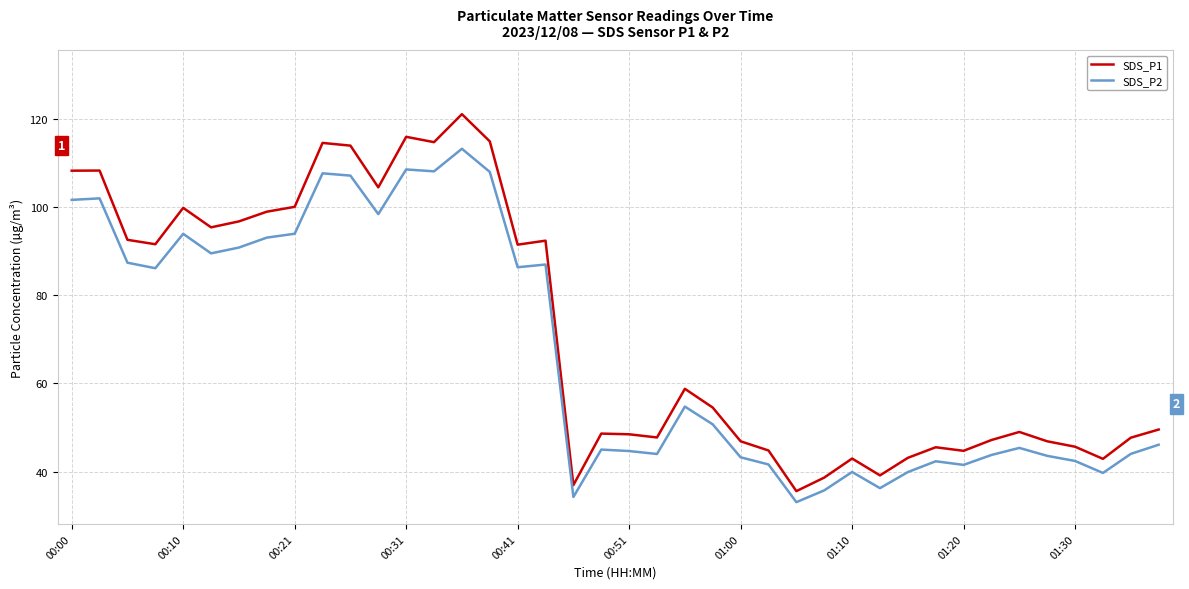

What is the difference between the maximum and minimum values in the SDS_P1 series?

85.5